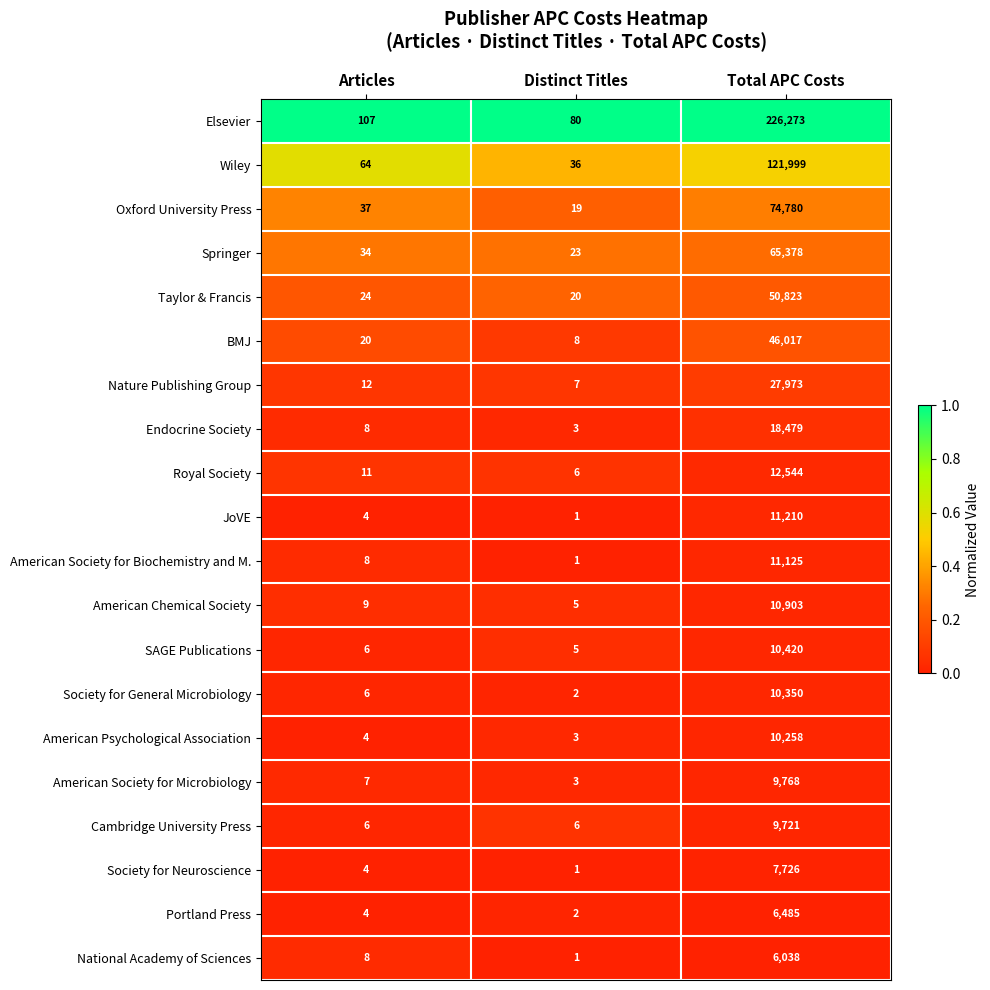

The Endocrine Society series shows 18479 at Total APC Costs. True or false?

True